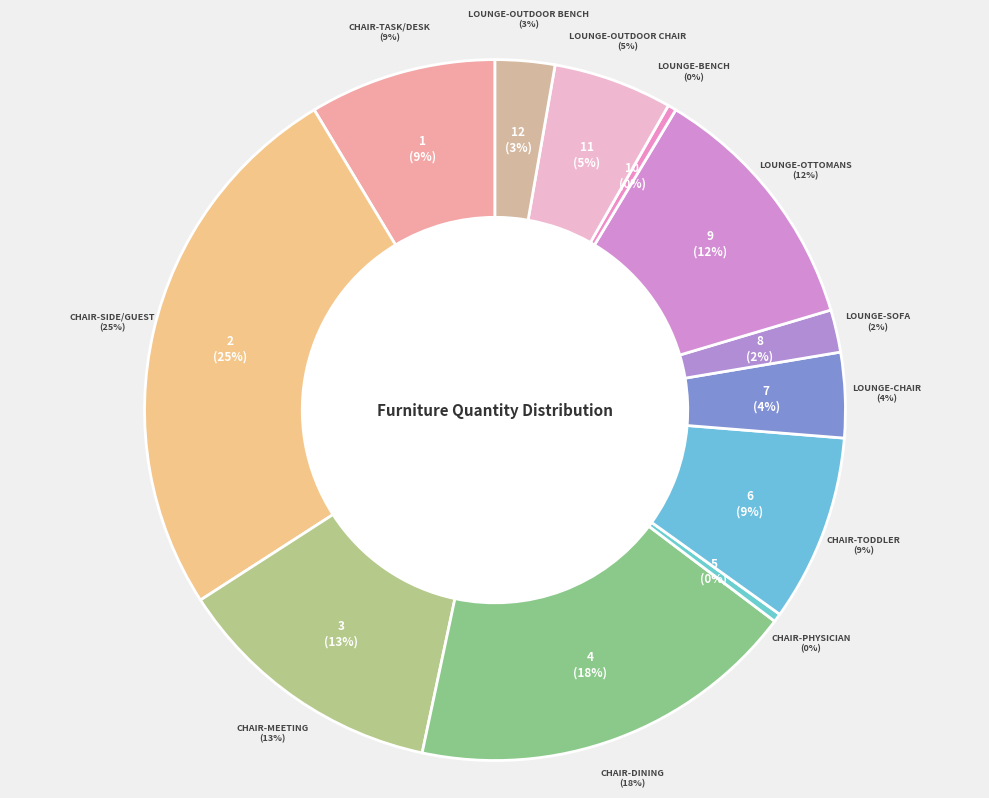

Which category has the biggest portion of the pie?

Chair-side/guest